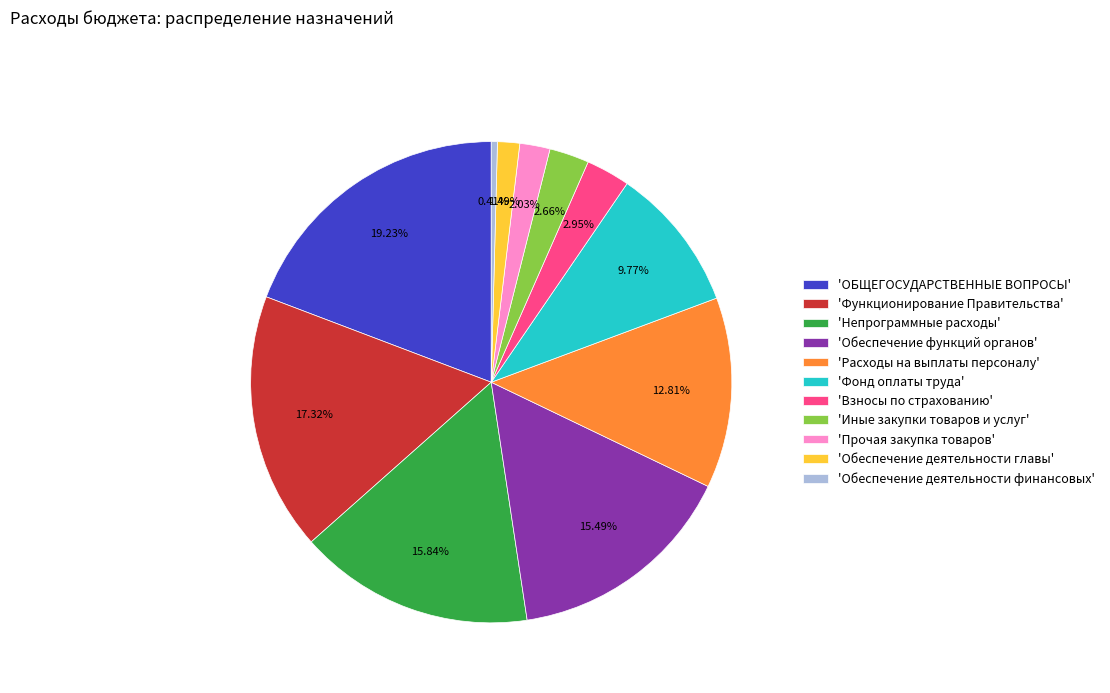

Do 'Обеспечение деятельности главы' and 'Взносы по страхованию' together represent more than half of the pie?

No